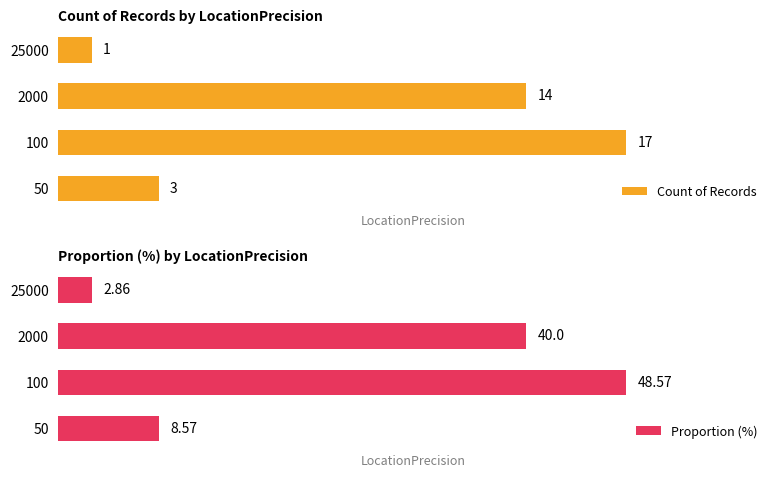

What is the sum of all Proportion (%) values?

100.0